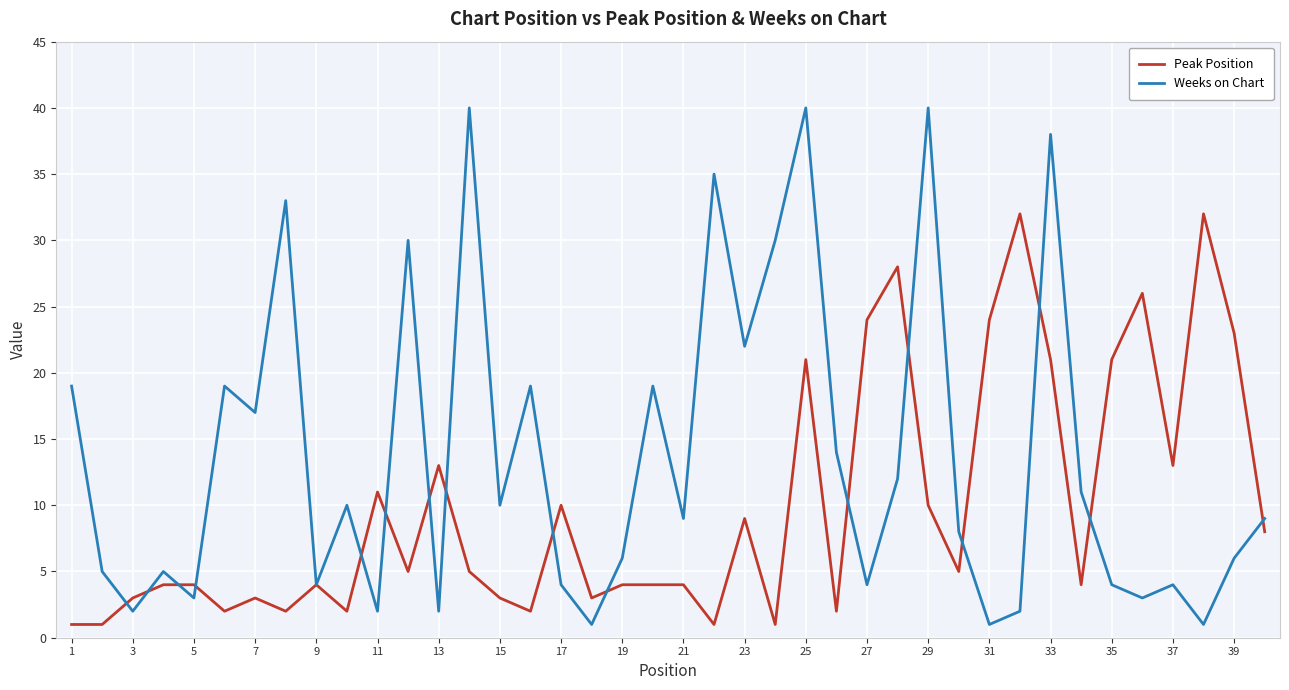

What is the highest value of the Peak Position series?

32